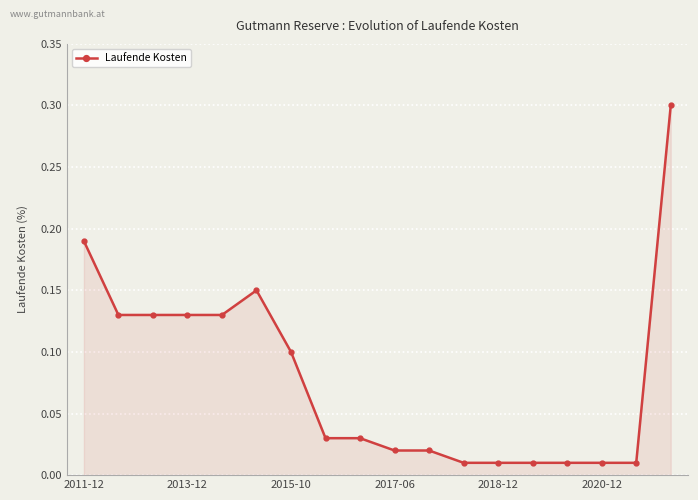

What is the difference between the maximum and minimum values?

0.3